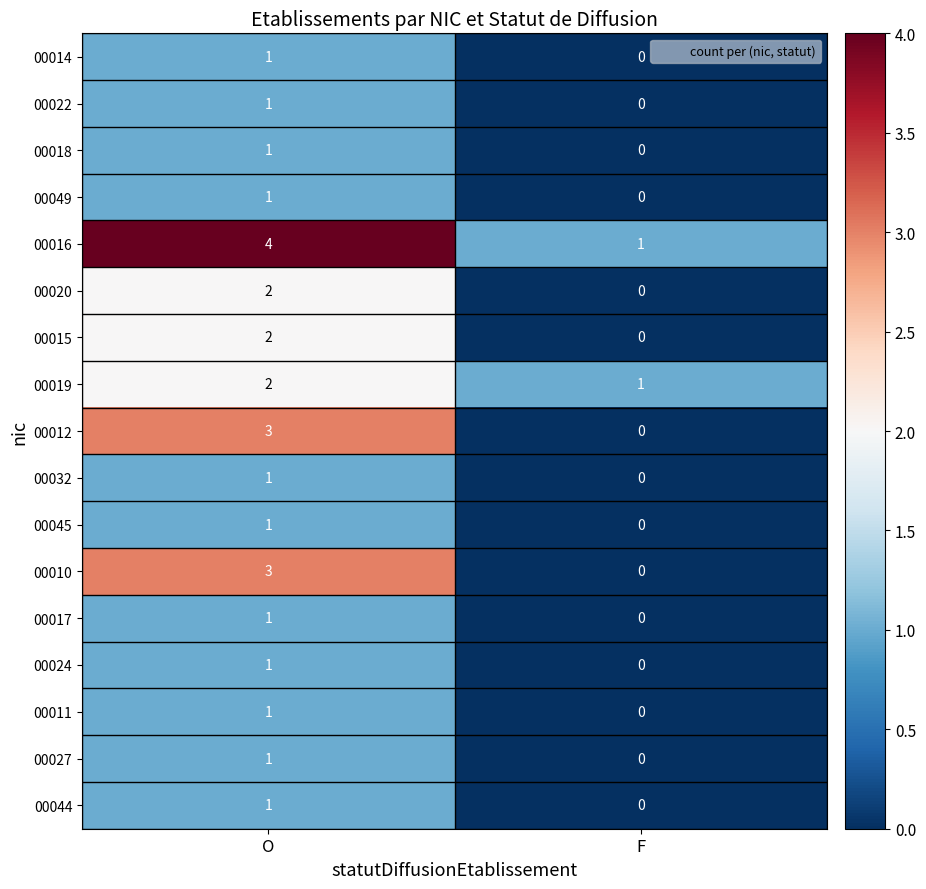

At which category does the chart reach its minimum across all series?

F